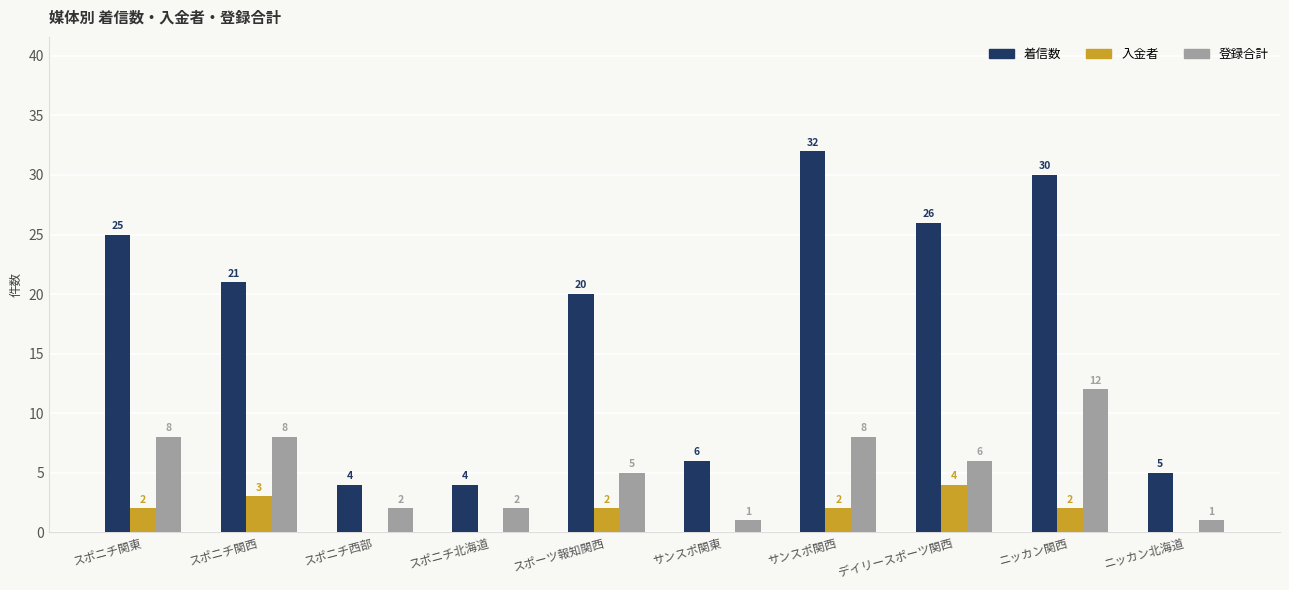

True or false: 登録合計 has a value of 14 at スポニチ関東.

False